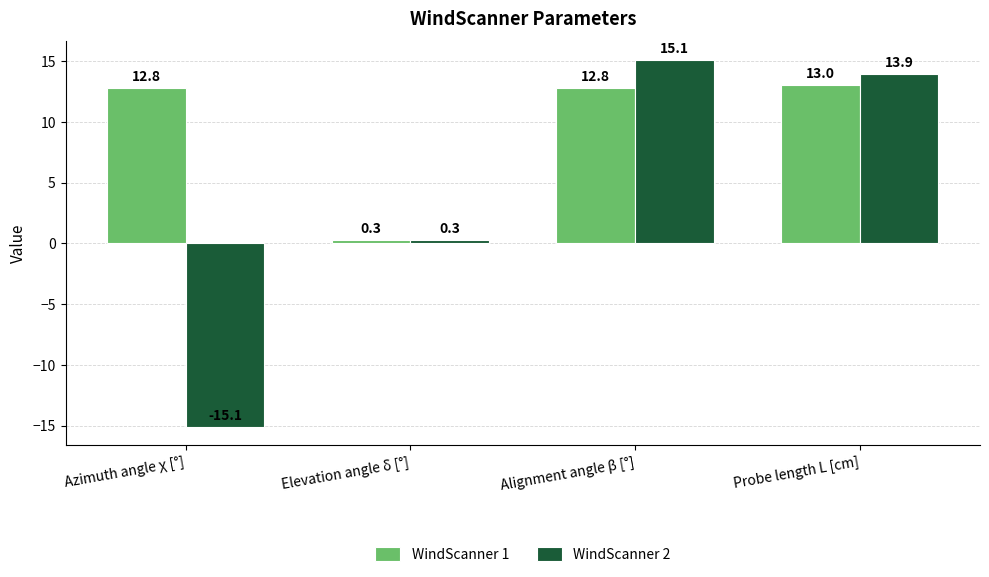

The WindScanner 1 series shows 0.3 at Elevation angle δ [°]. True or false?

True